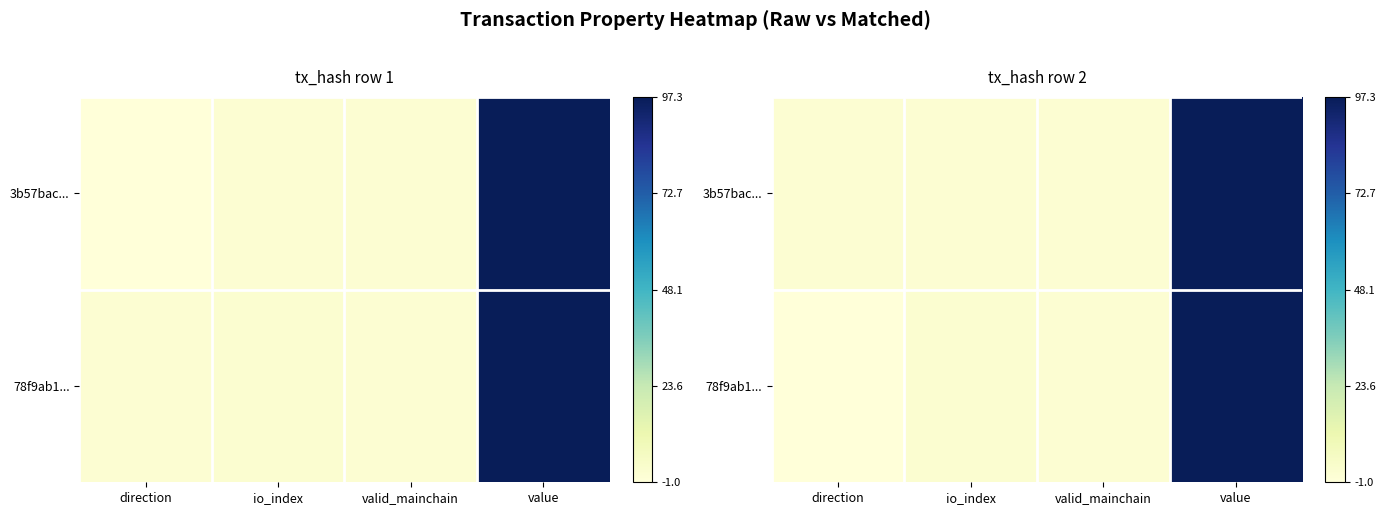

What is the total value across all series at io_index?

0.1